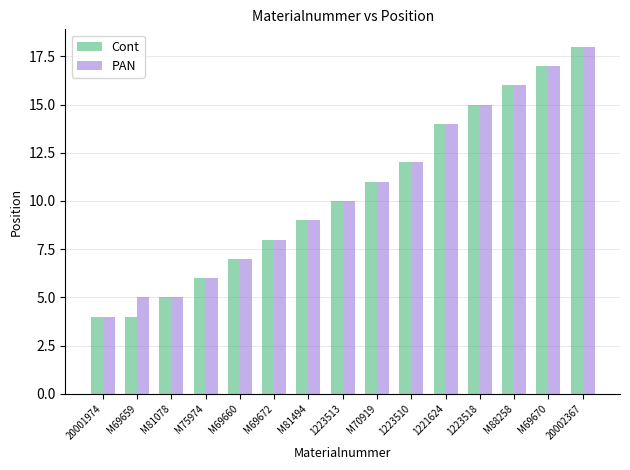

Which category has the highest value in the PAN series?

20002367